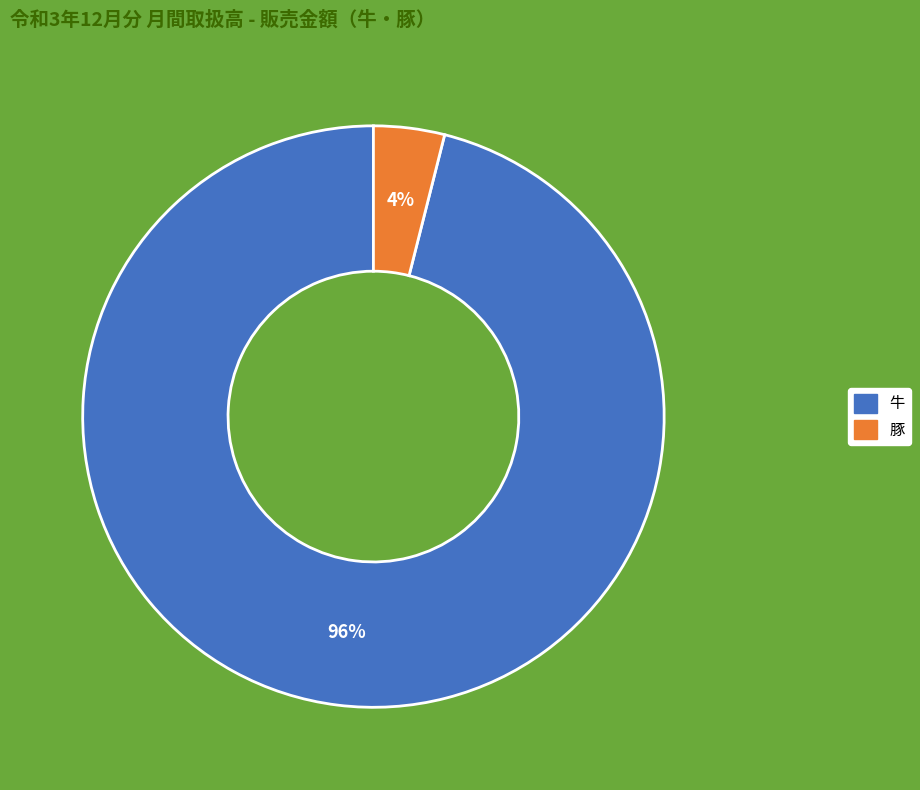

Which has a higher value, 牛 or 豚?

牛